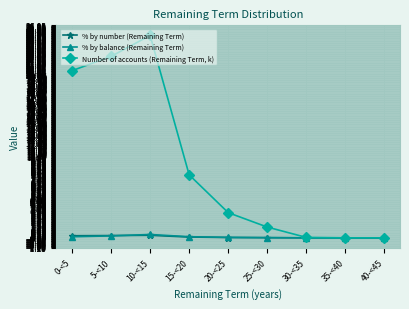

Where is the first local maximum for Number of accounts (Remaining Term, k)?

10-<15